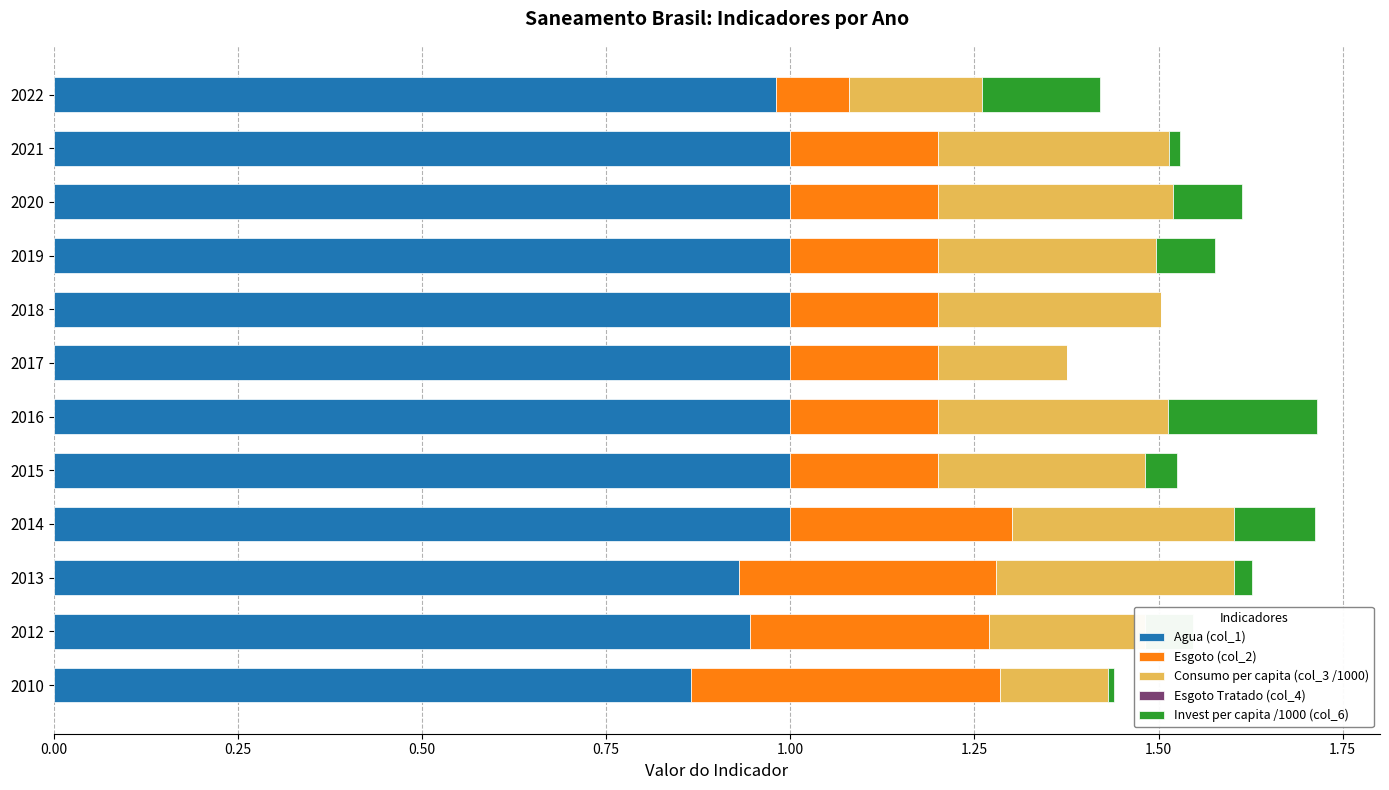

What is the total value across all series at 2016?

1.7